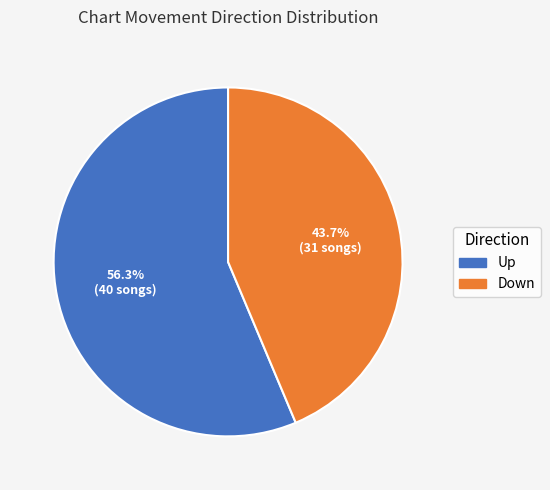

Does any single category account for the majority?

Yes